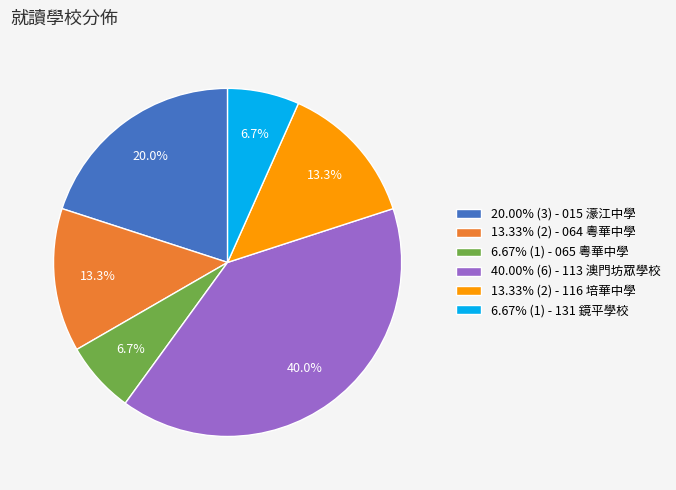

Is 13.33% (2) - 116 培華中學 the majority of the pie?

No